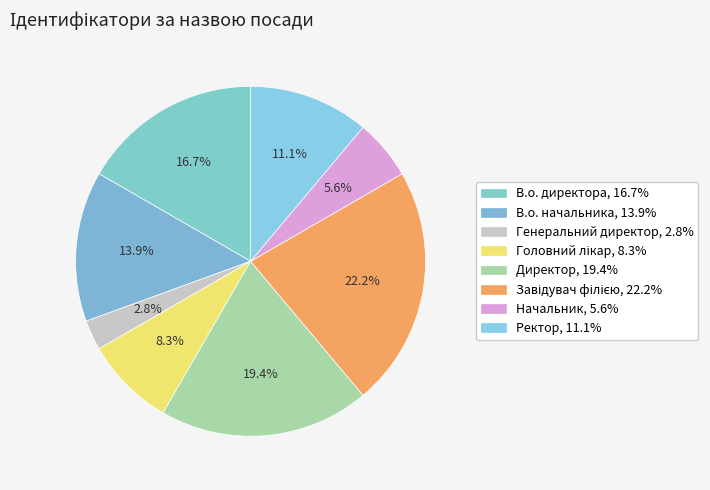

How many slices are in this pie chart?

8